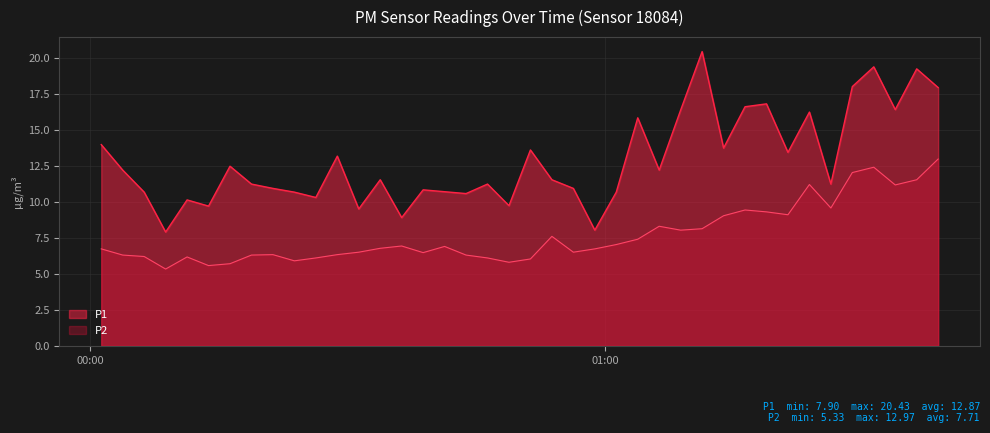

At how many categories does at least one series exceed 13?

16